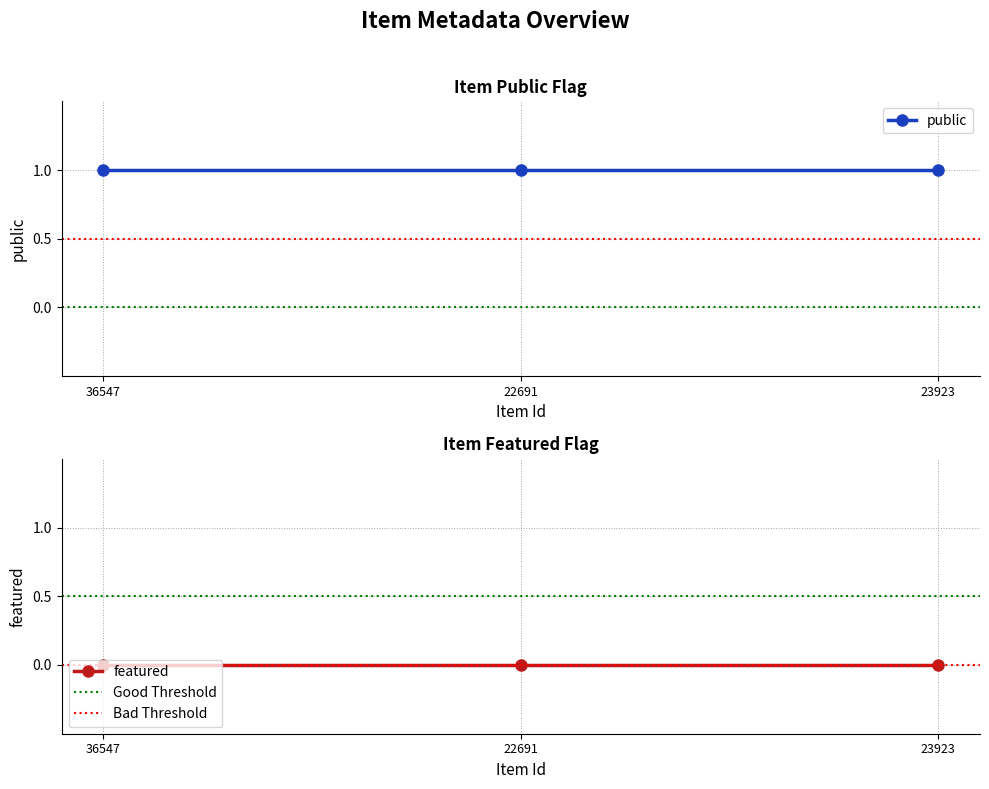

Reading left to right, extract all data points from this chart.

public: 1	1	1
featured: 0	0	0